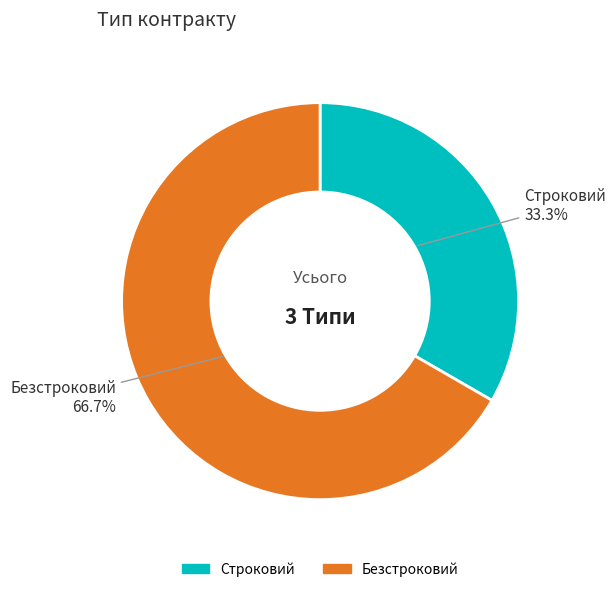

Which category has the smallest portion of the pie?

Строковий